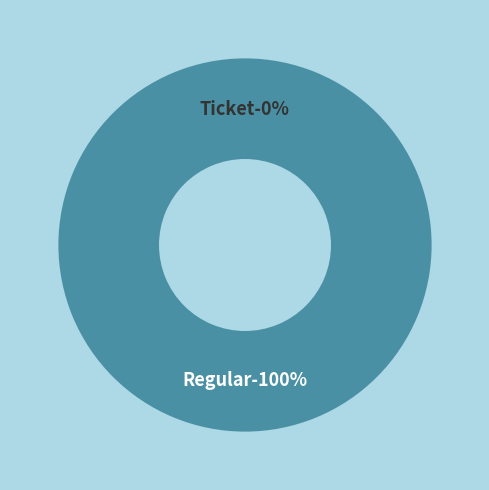

What is the largest slice in the pie chart?

Regular